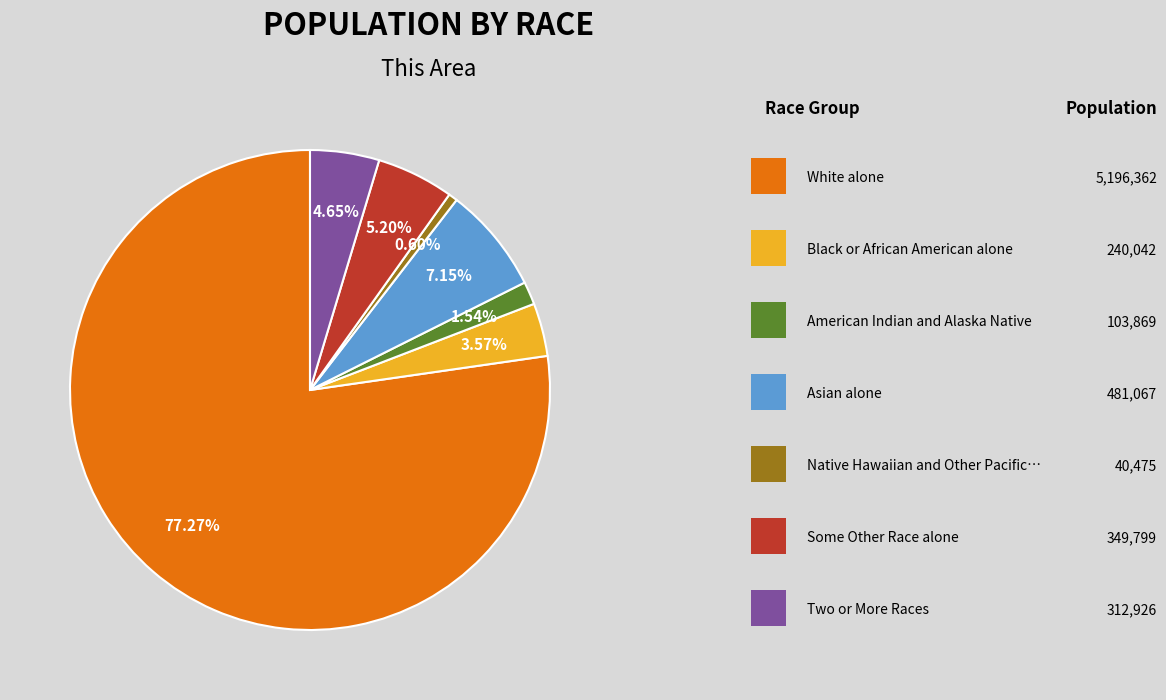

Does any single category account for the majority?

Yes